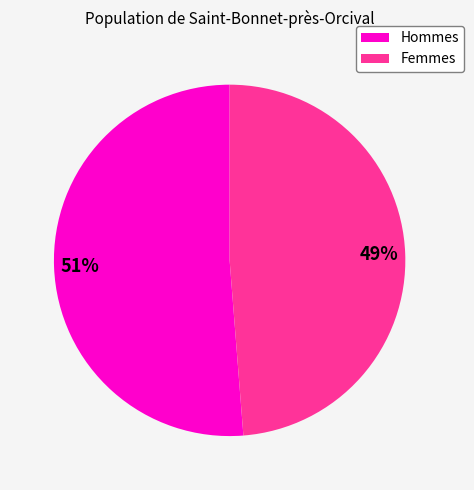

To the nearest percent, what is the average slice percentage?

50%